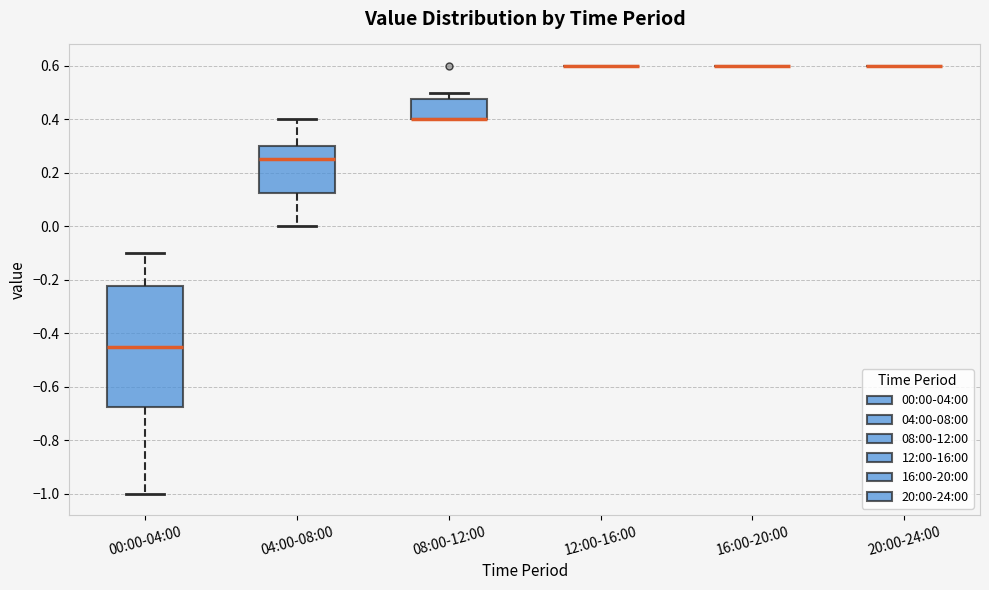

Which box is the tallest, from its lower edge to its upper edge?

00:00-04:00